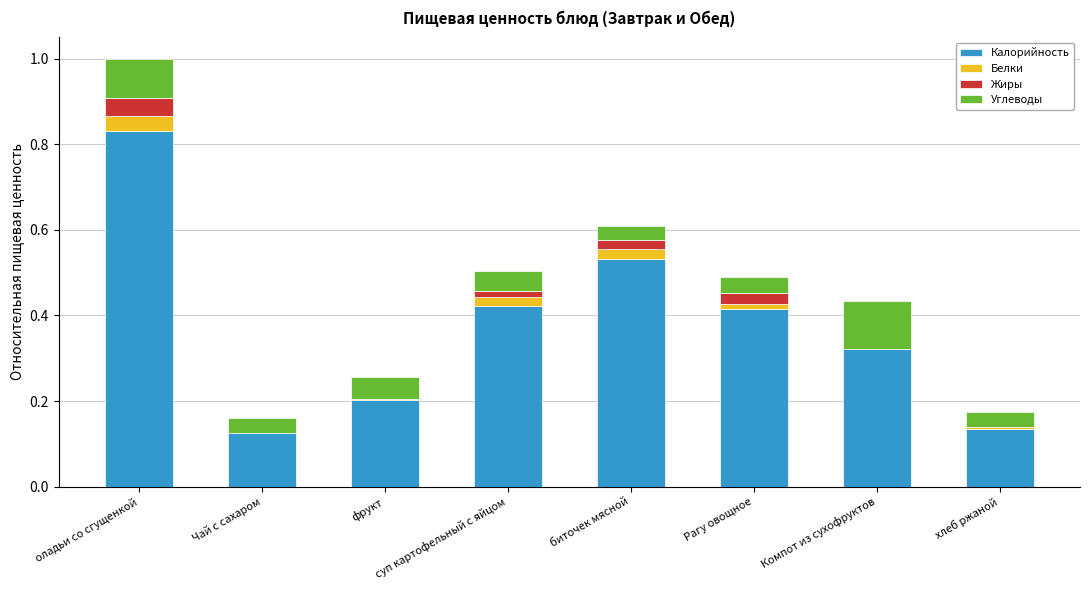

What are all the series names shown in the legend?

Калорийность, Белки, Жиры, Углеводы